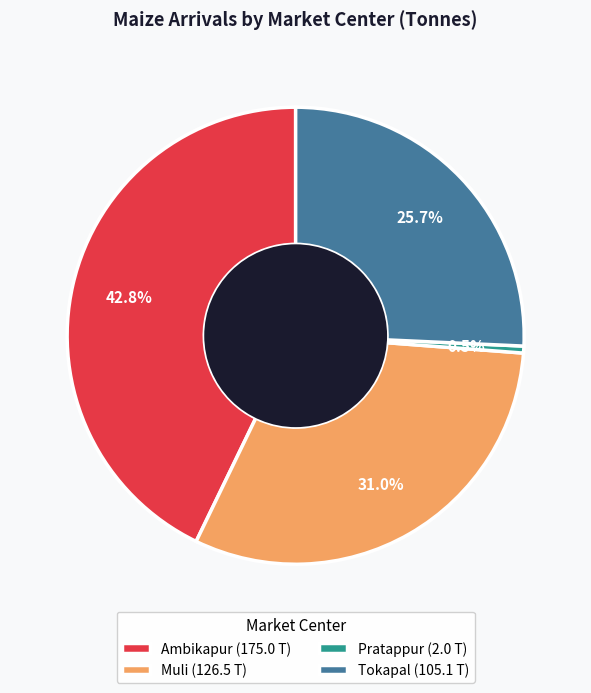

Rank the categories by value from highest to lowest.

Ambikapur, Muli, Tokapal, Pratappur